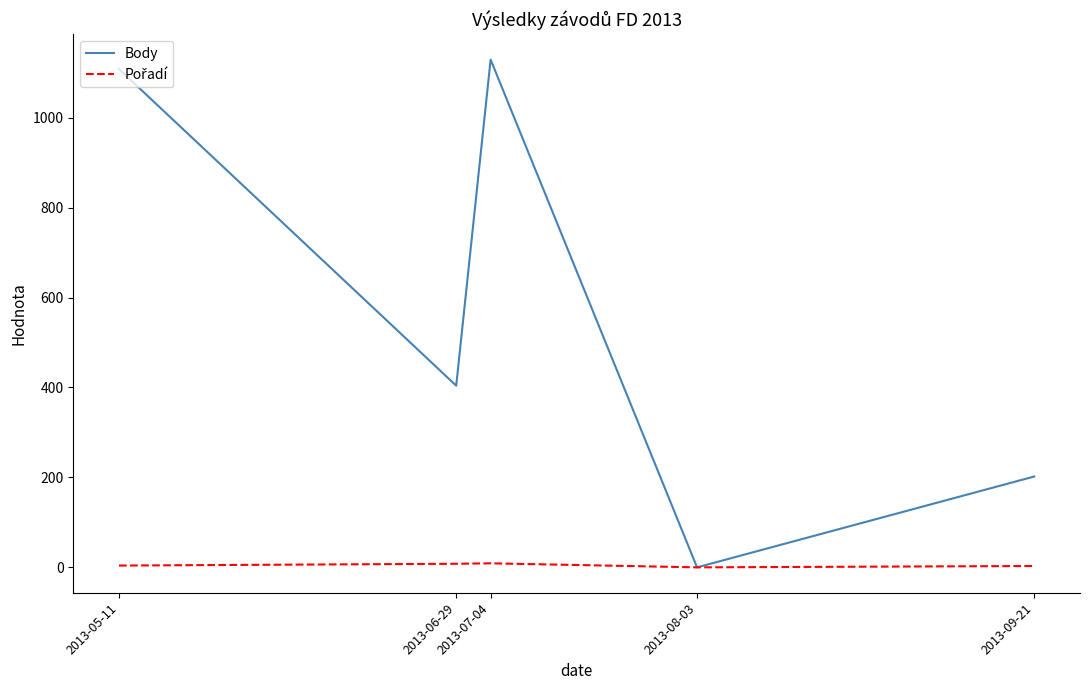

Which series has the largest total across all categories?

Body